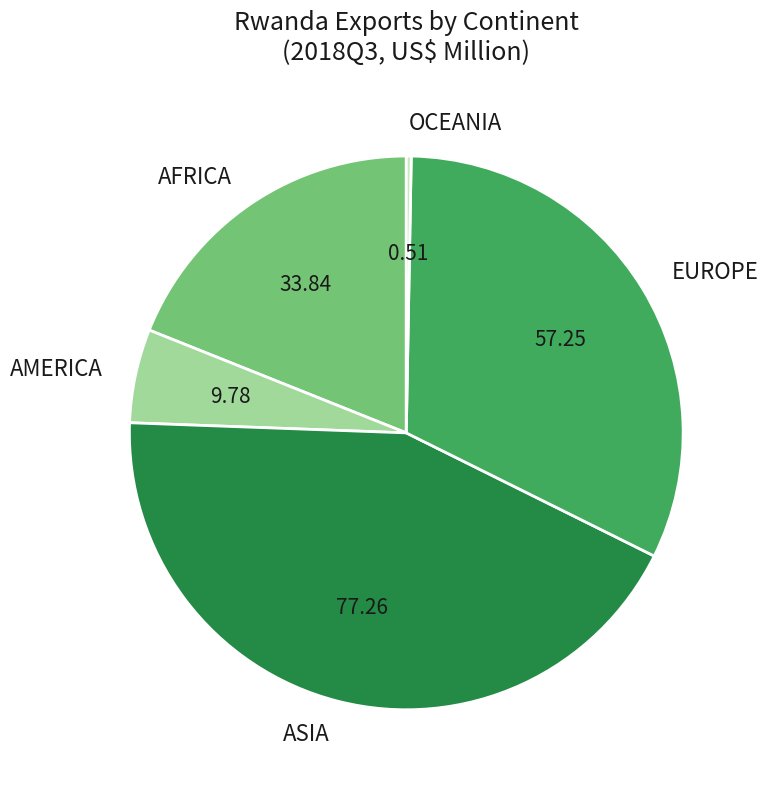

Which category has the biggest portion of the pie?

ASIA